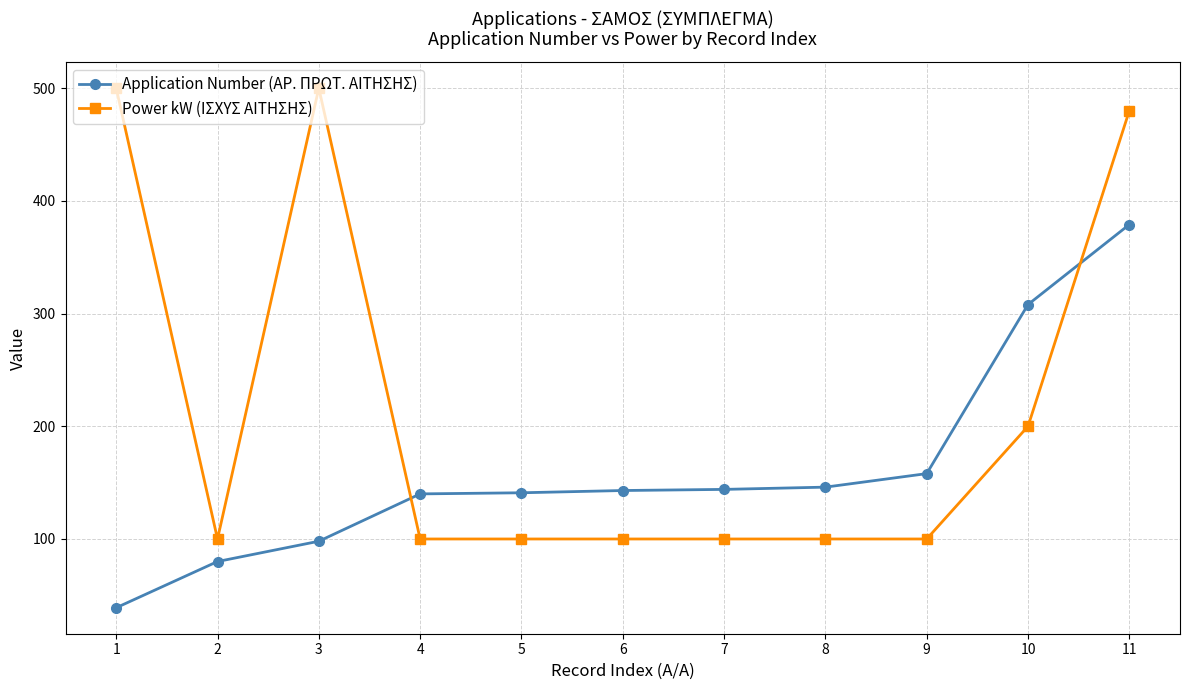

True or false: Power kW (ΙΣΧΥΣ ΑΙΤΗΣΗΣ) has a value of 480 at 11.

True